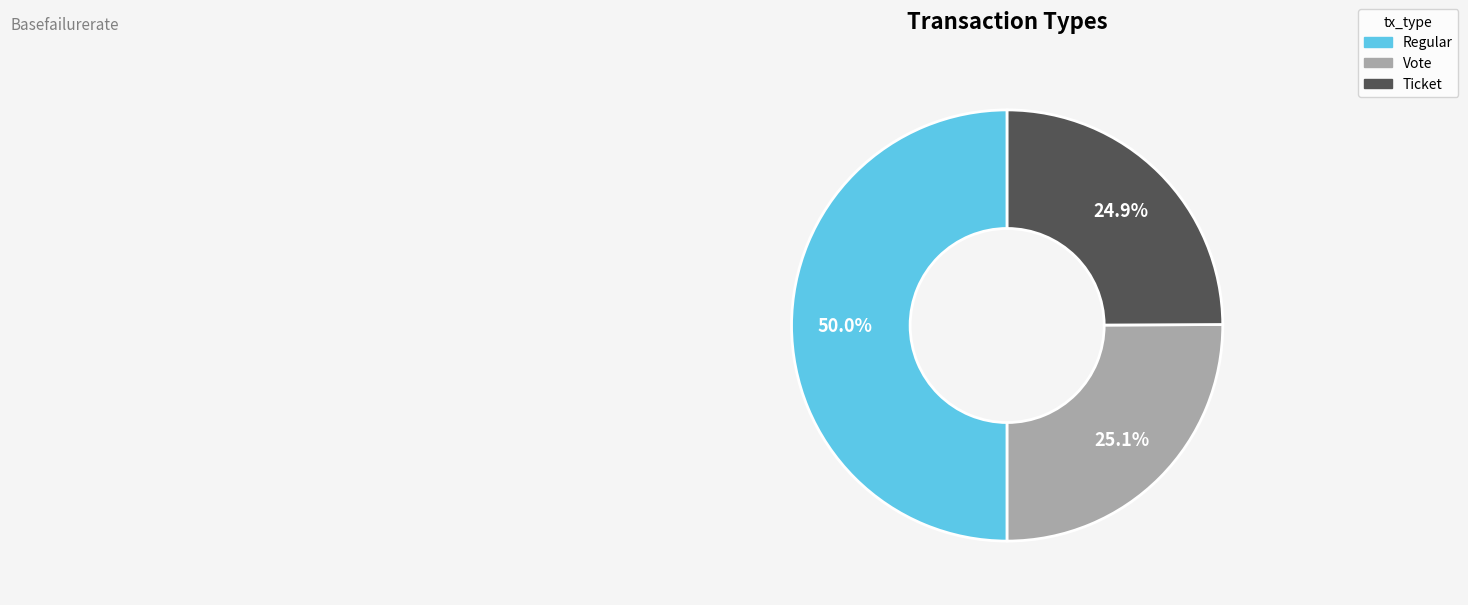

How much of the chart is everything except Regular?

50.0%